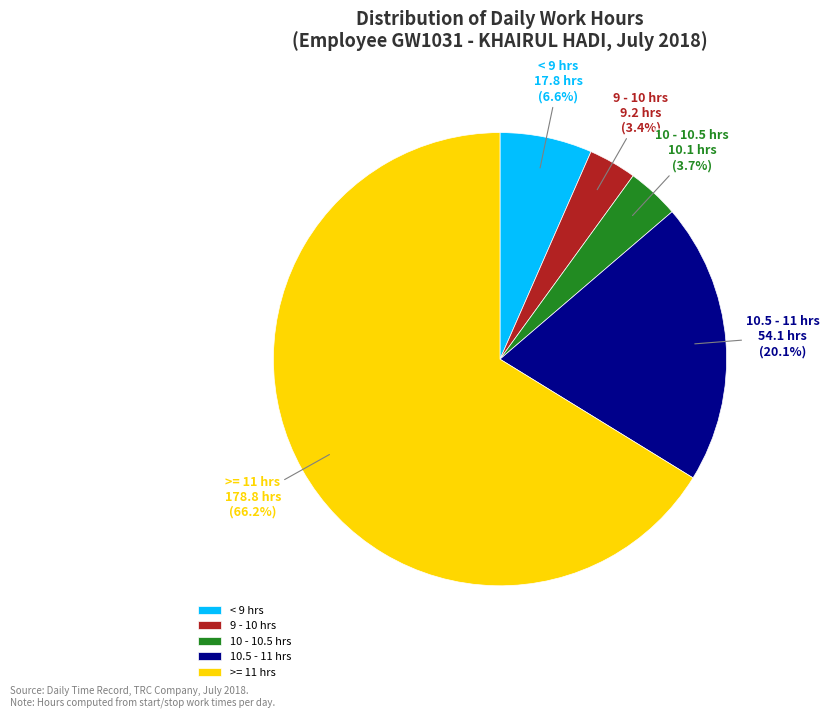

Approximately how many times larger is the value at 10.5 - 11 hrs compared to 9 - 10 hrs?

5.9